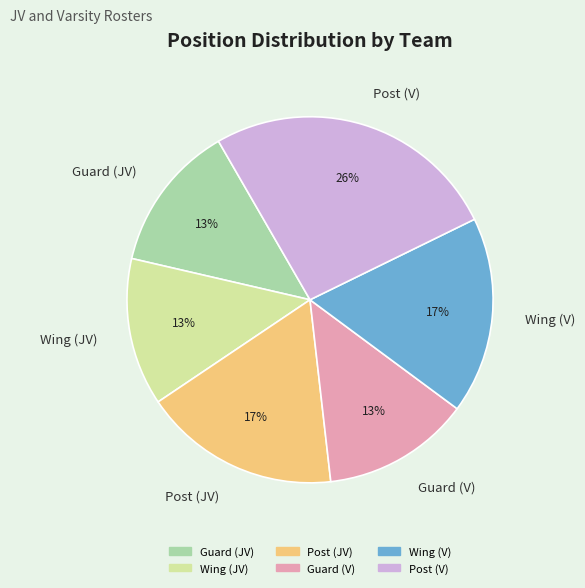

True or false: Guard (JV) accounts for 3% of the total.

False